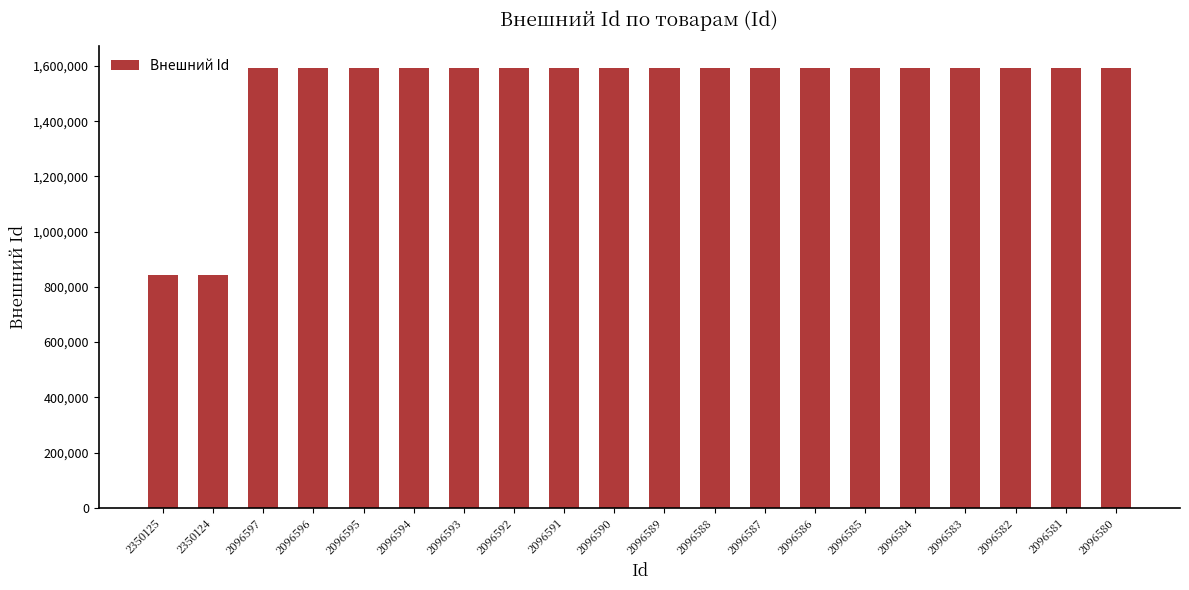

What is the smallest value displayed?

841807